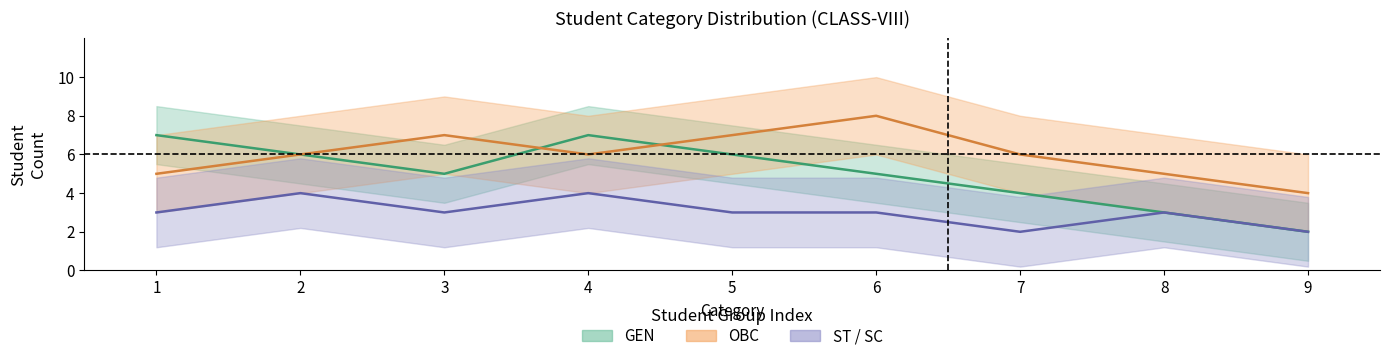

What is the difference between the maximum and minimum values in the OBC_count series?

4